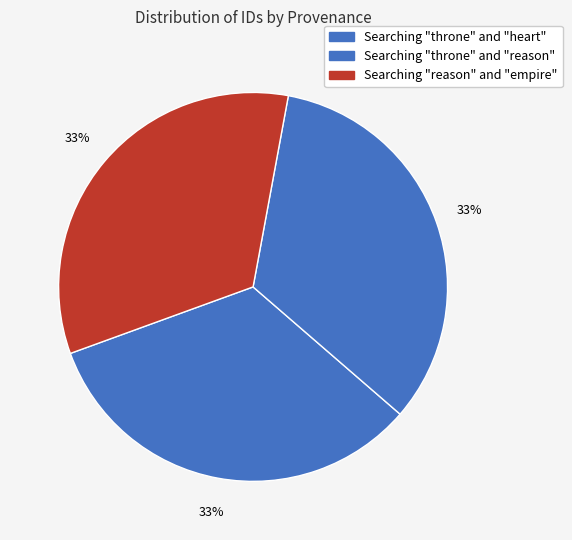

How many slices are in this pie chart?

3